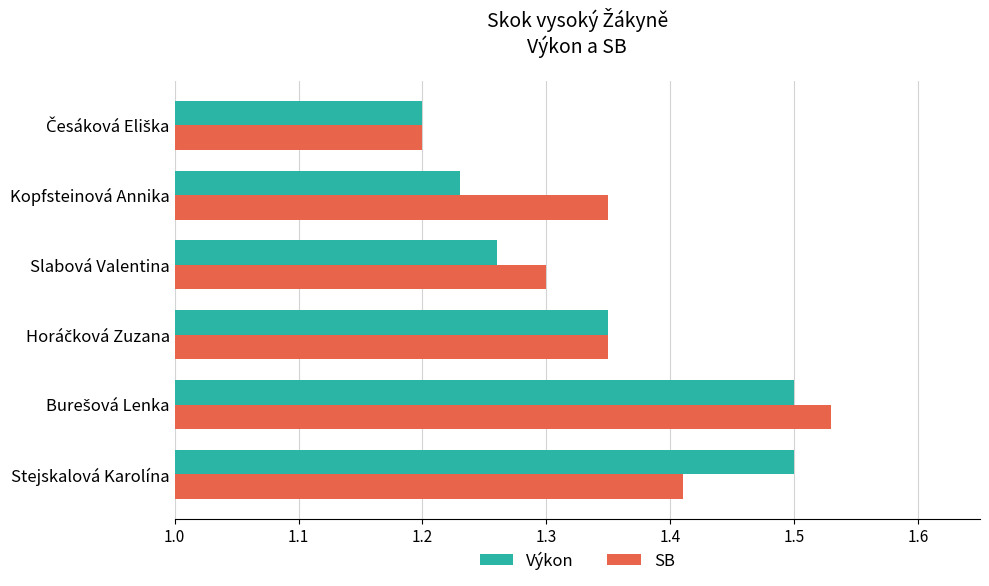

At how many categories does at least one series exceed 1?

6